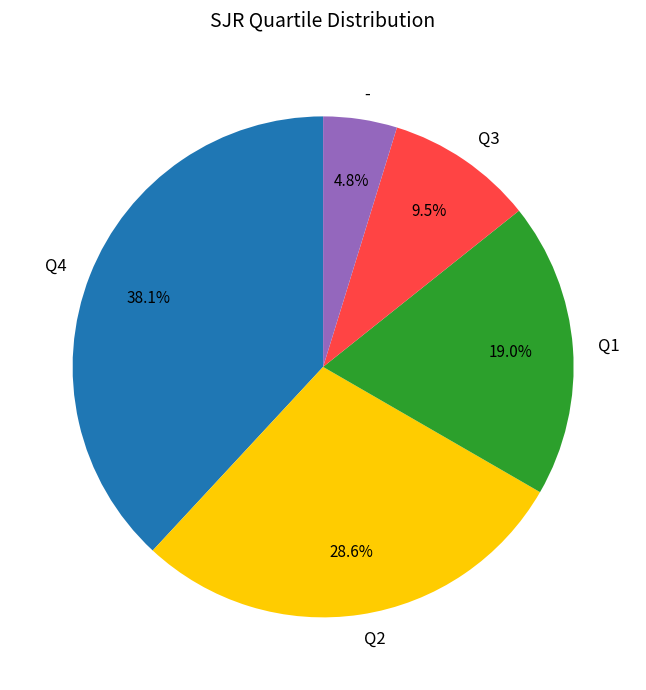

Which has a higher value, Q1 or -?

Q1